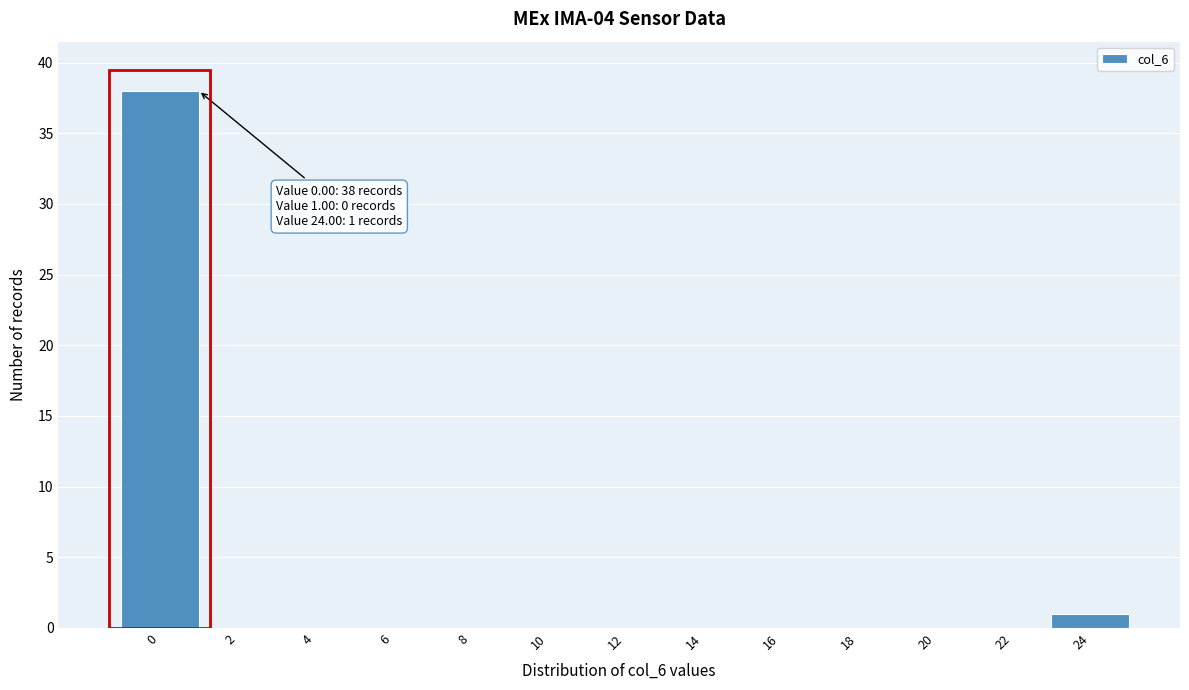

Reading right to left, transcribe all the data shown in this chart.

24=1	22=0	20=0	18=0	16=0	14=0	12=0	10=0	8=0	6=0	4=0	2=0	0=38